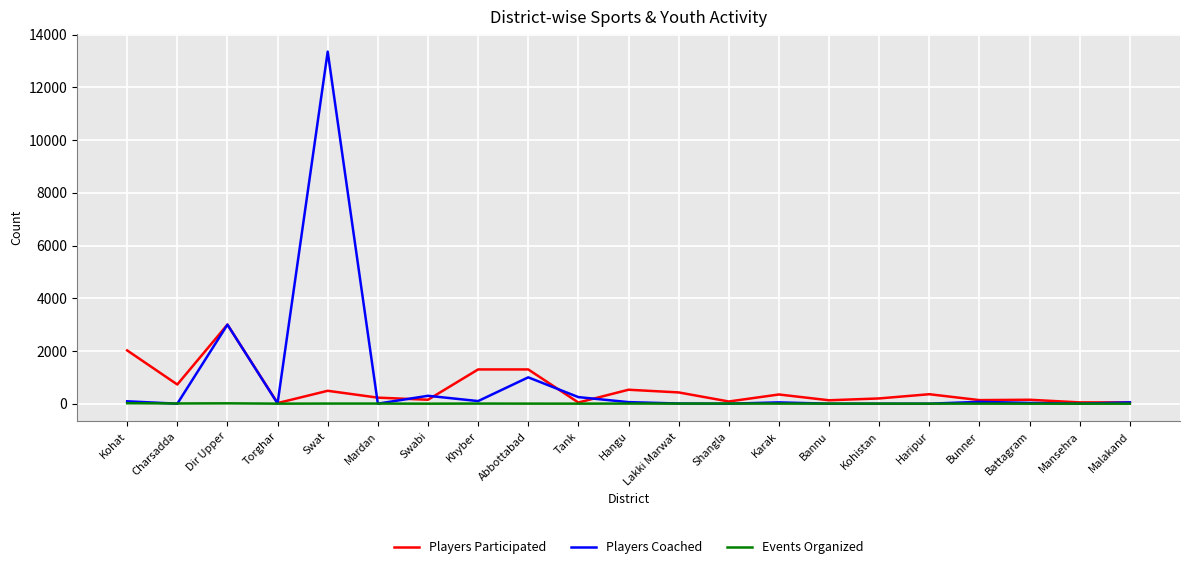

What is the greatest value displayed?

13355